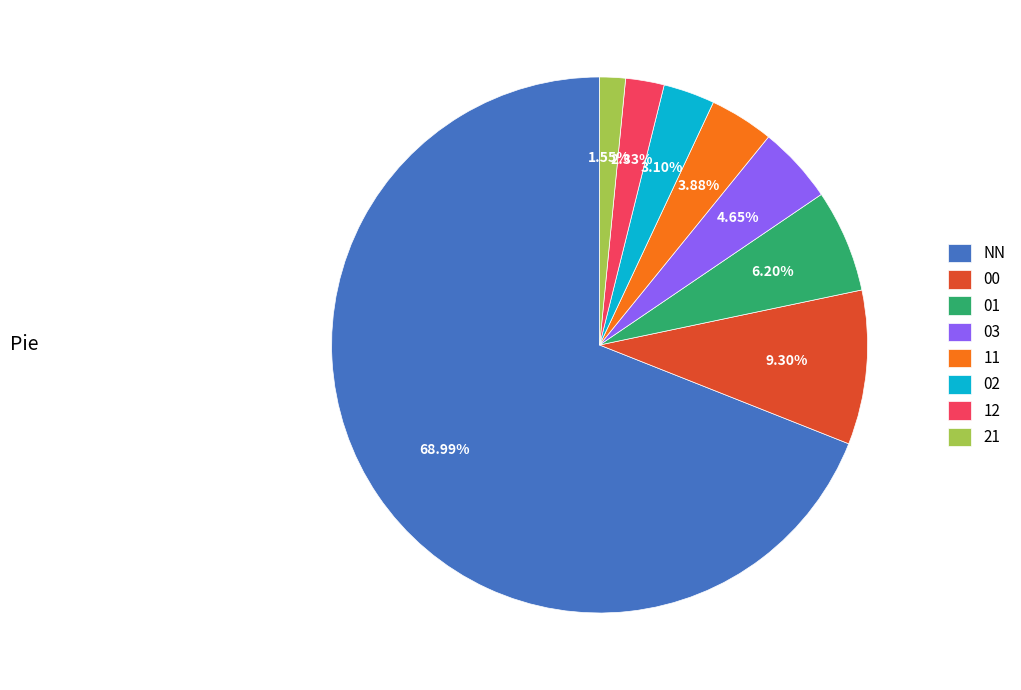

To the nearest percent, what is the average slice percentage?

12%